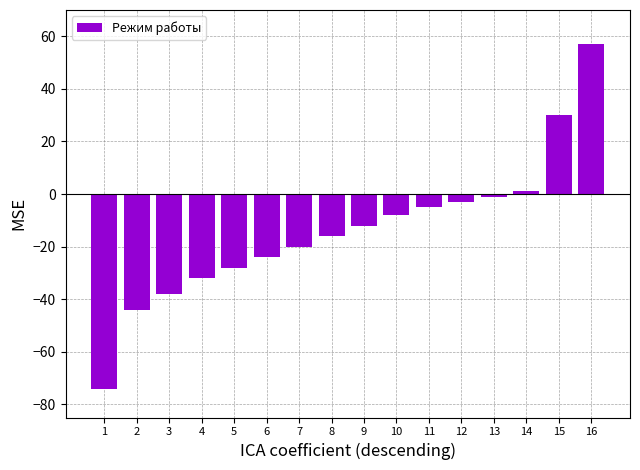

Reading left to right, transcribe all the data shown in this chart.

1=-74	2=-44	3=-38	4=-32	5=-28	6=-24	7=-20	8=-16	9=-12	10=-8	11=-5	12=-3	13=-1	14=1	15=30	16=57